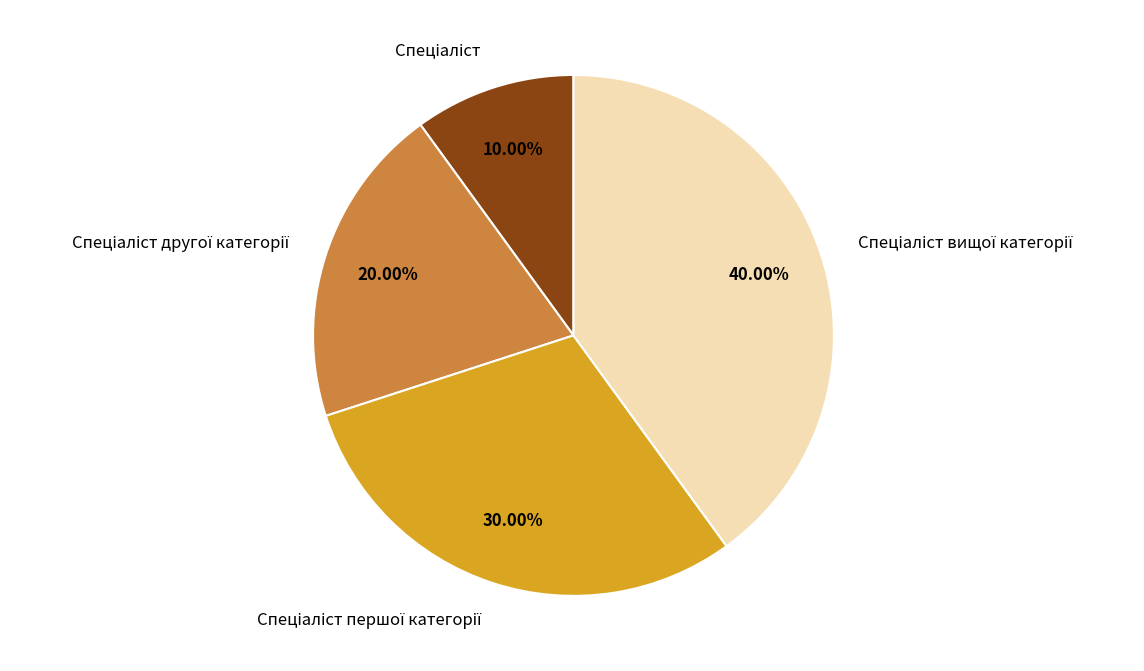

Does any single category account for the majority?

No